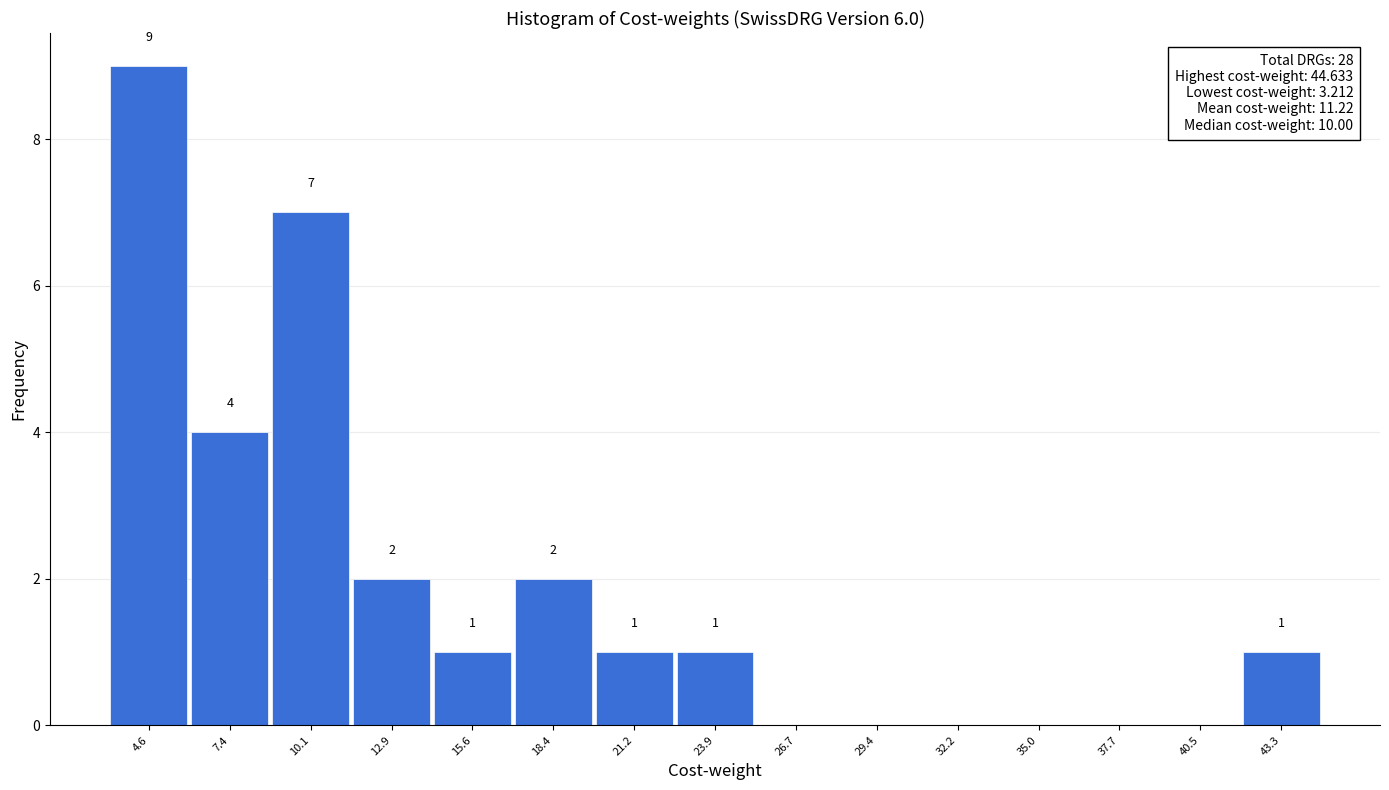

Which range on the x-axis has the tallest bar?

3.0 to 6.0